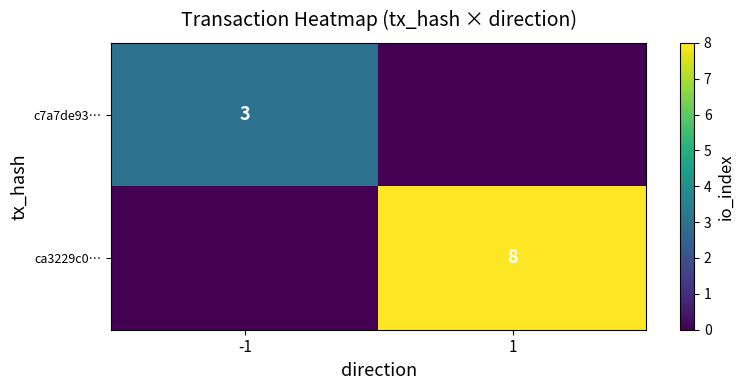

Is the value of c7a7de93… at -1 greater than the value of ca3229c0… at 1?

No